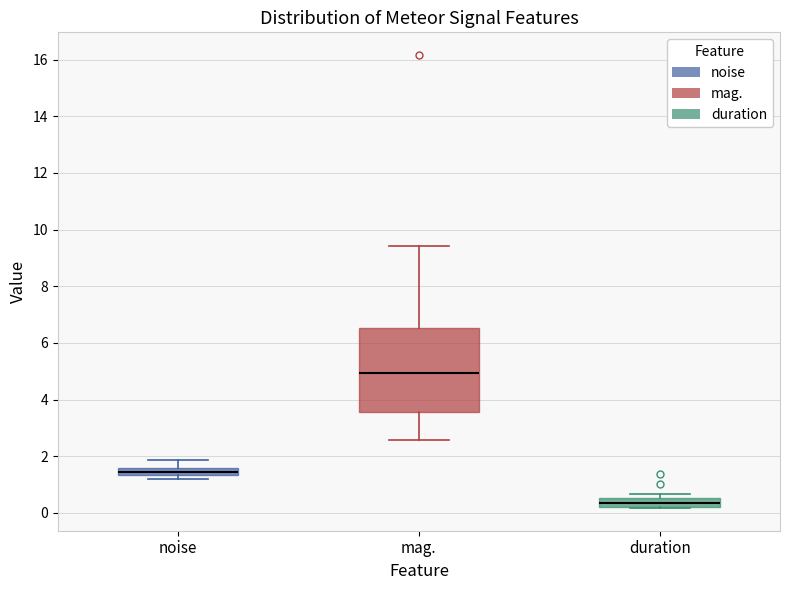

Which box's median line is the highest?

mag.